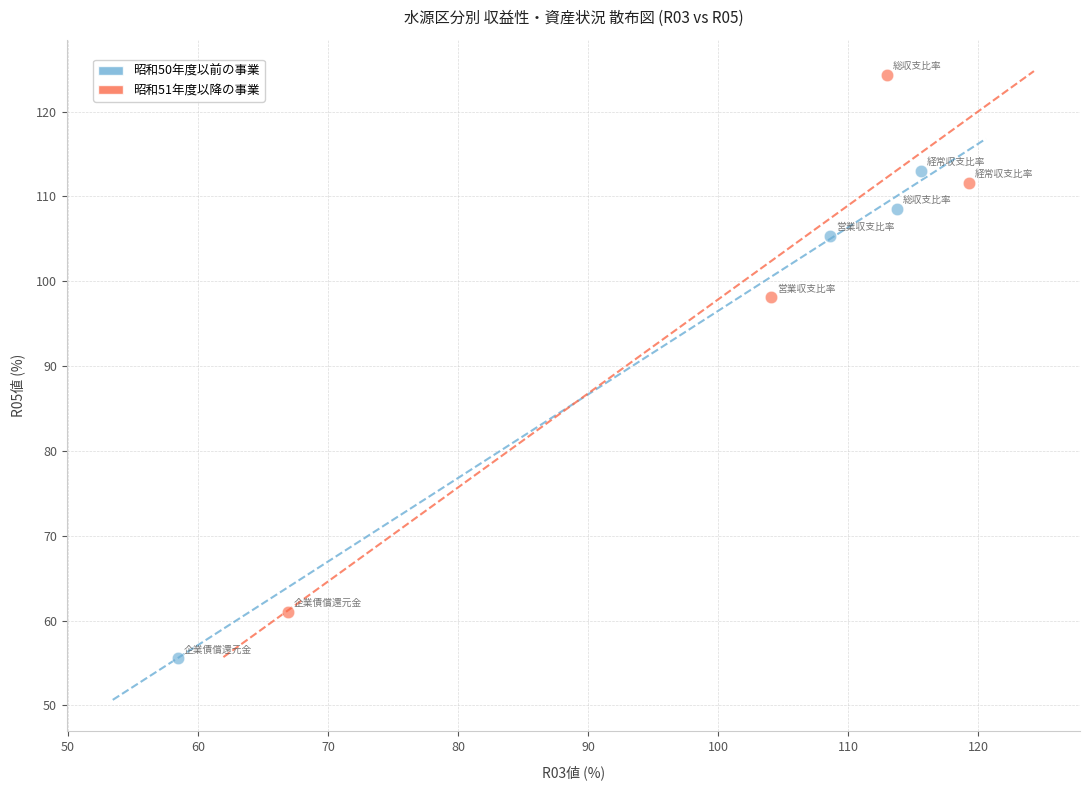

Which series has the widest spread of Y values?

昭和51年度以降の事業